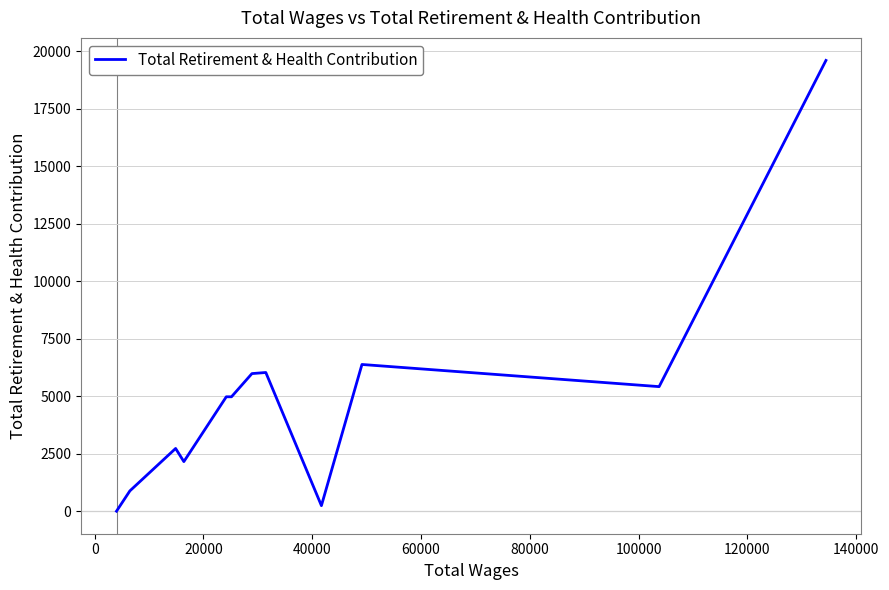

What is the greatest value displayed?

19611